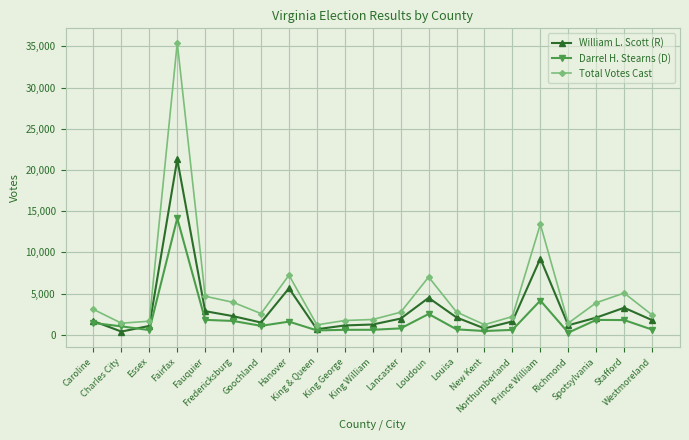

Rank the series by their average value, from lowest to highest.

Darrel H. Stearns (D), William L. Scott (R), Total Votes Cast